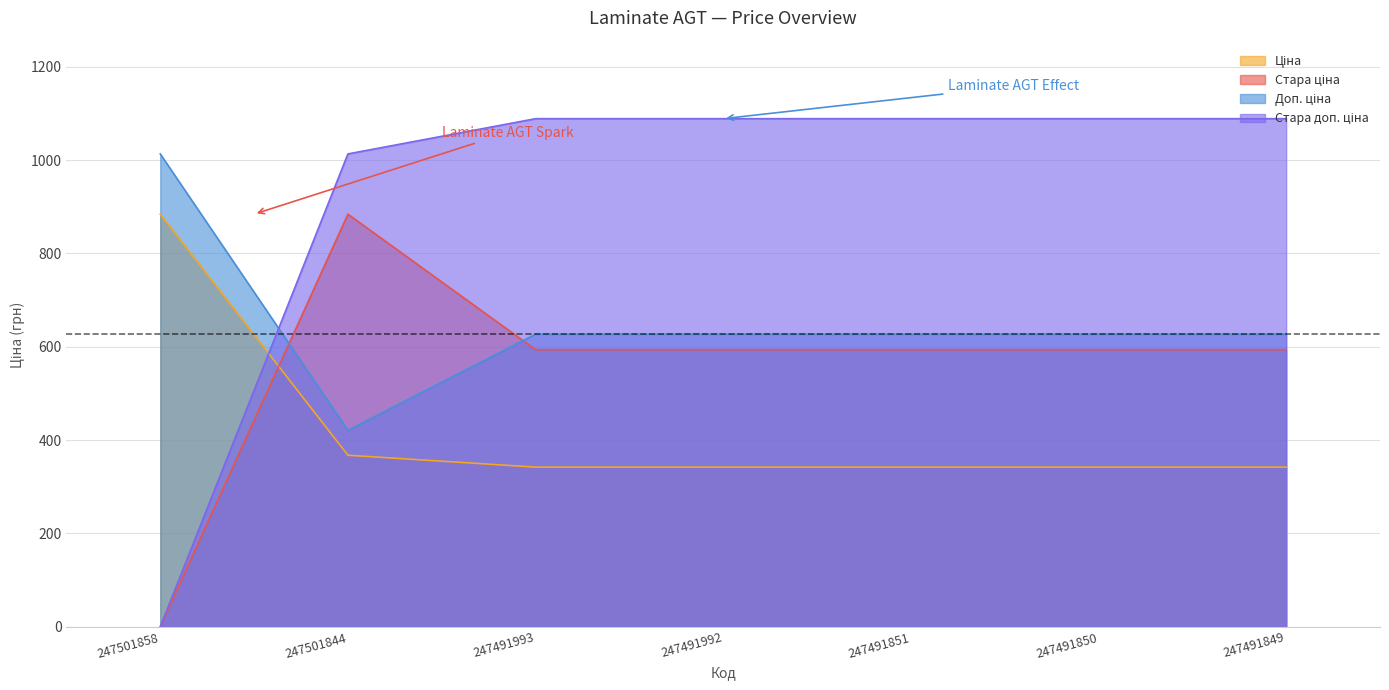

What is the value of the Ціна point at the 3rd from the left?

342.1